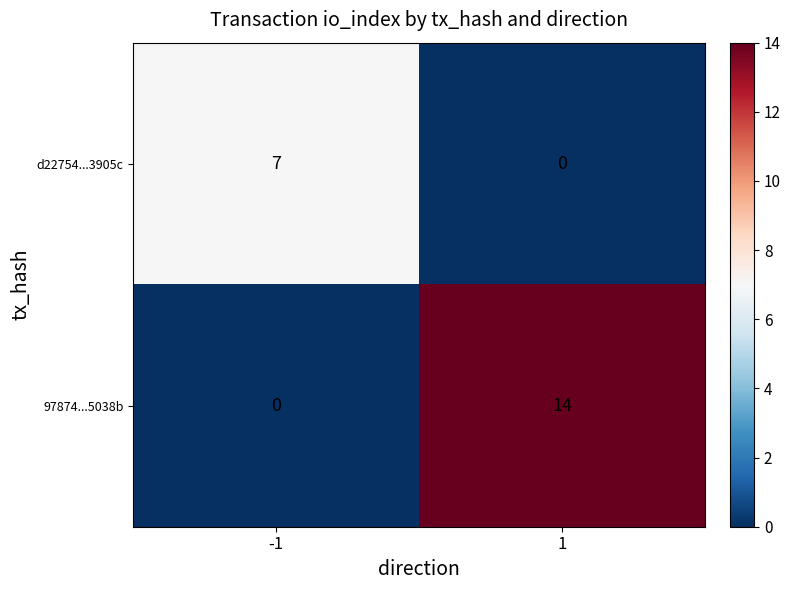

What is the sum of the 97874...5038b values at 1 and -1?

14